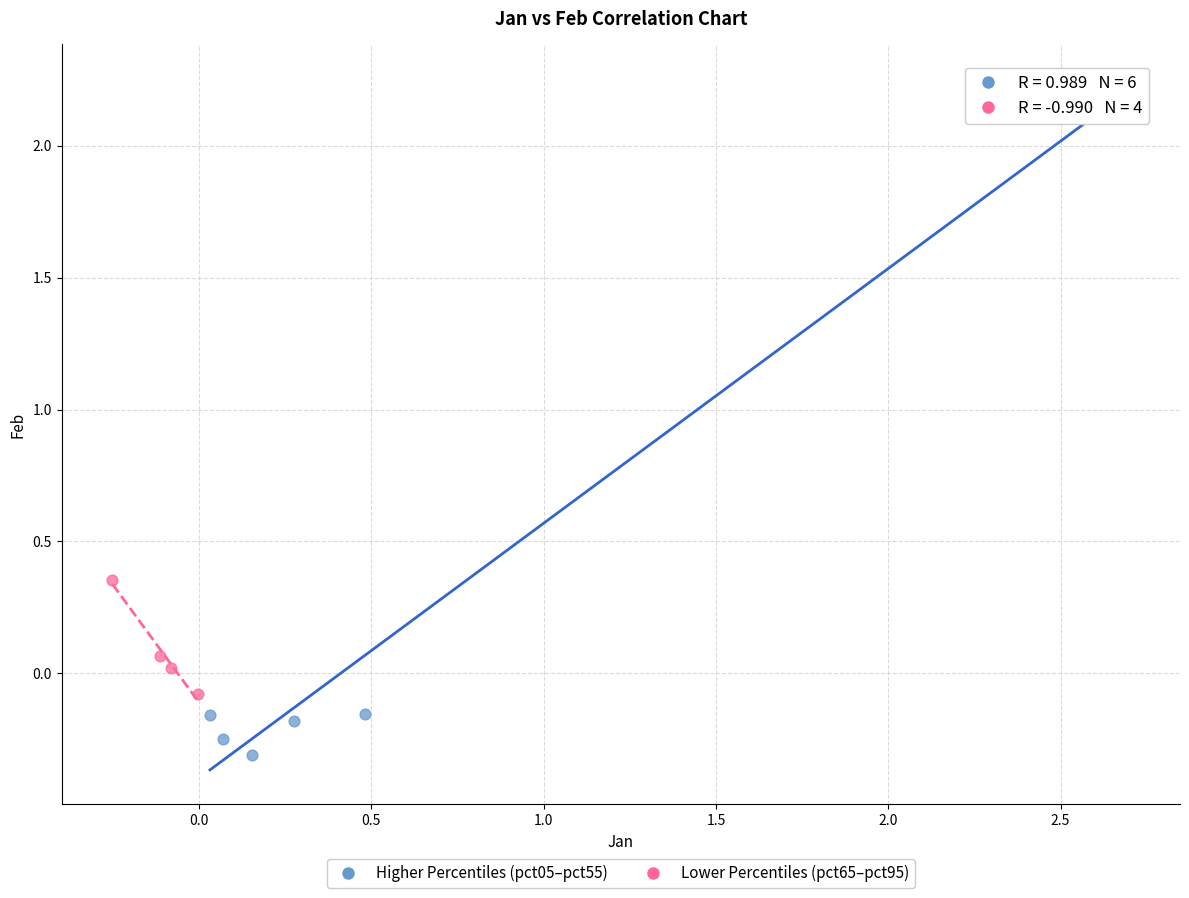

Which series contains the highest Y value?

Higher Percentiles (pct05–pct55)